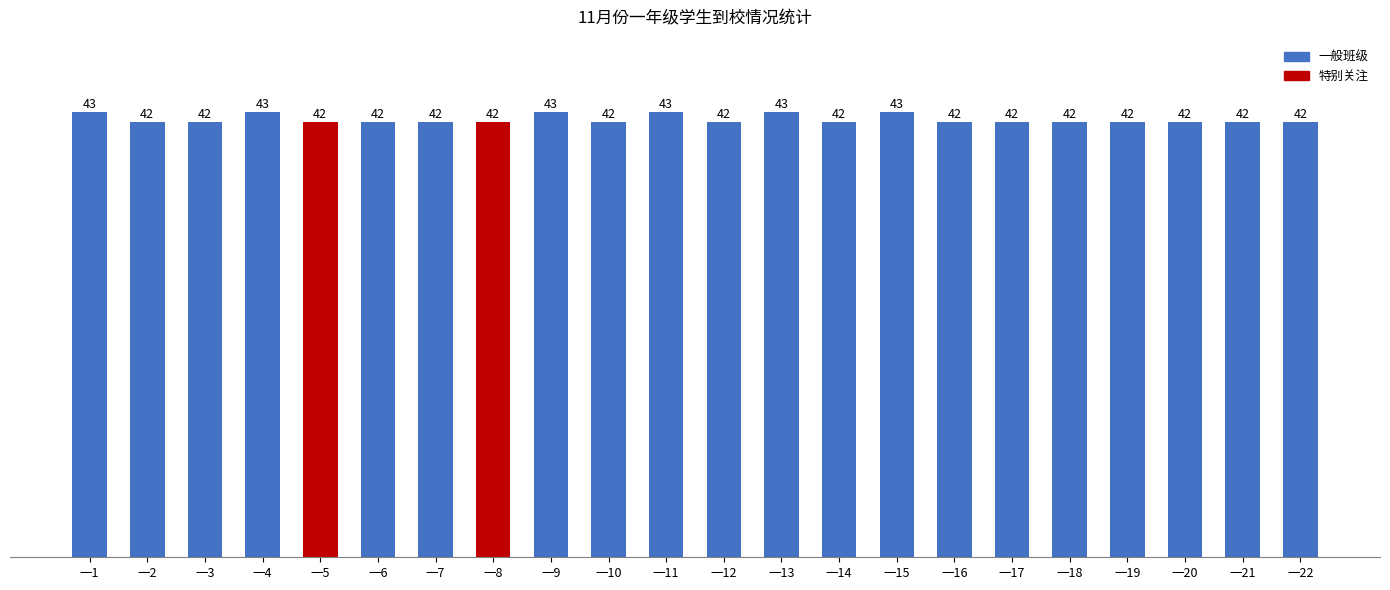

What is the ratio of the value at 一13 to the value at 一5?

1.0